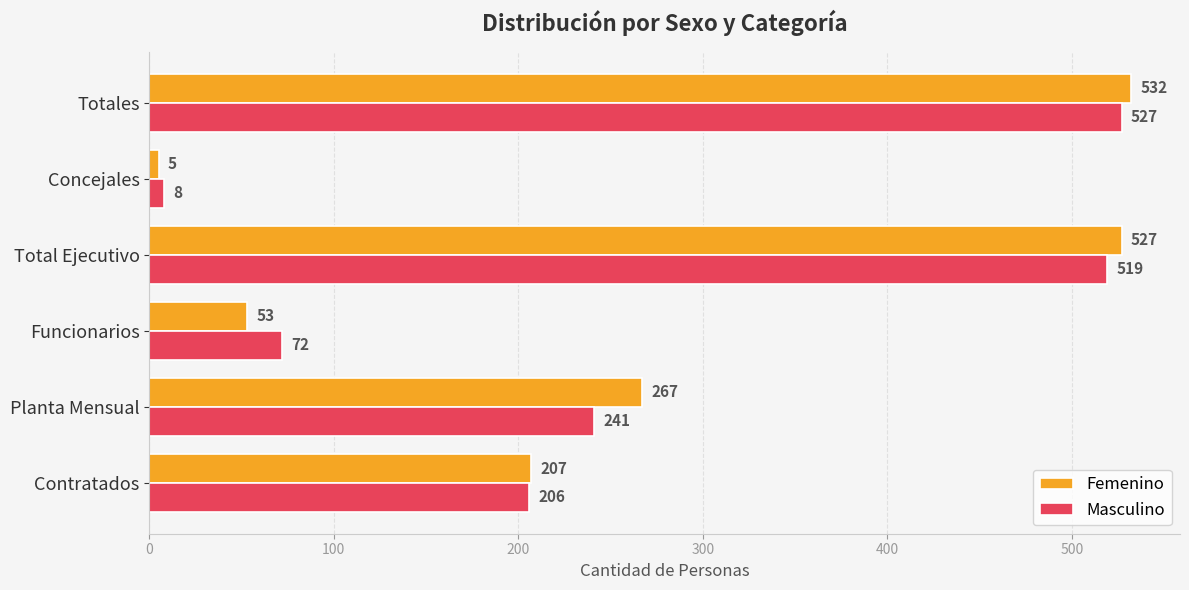

List the labels in order of Femenino value, largest first.

Totales, Total Ejecutivo, Planta Mensual, Contratados, Funcionarios, Concejales